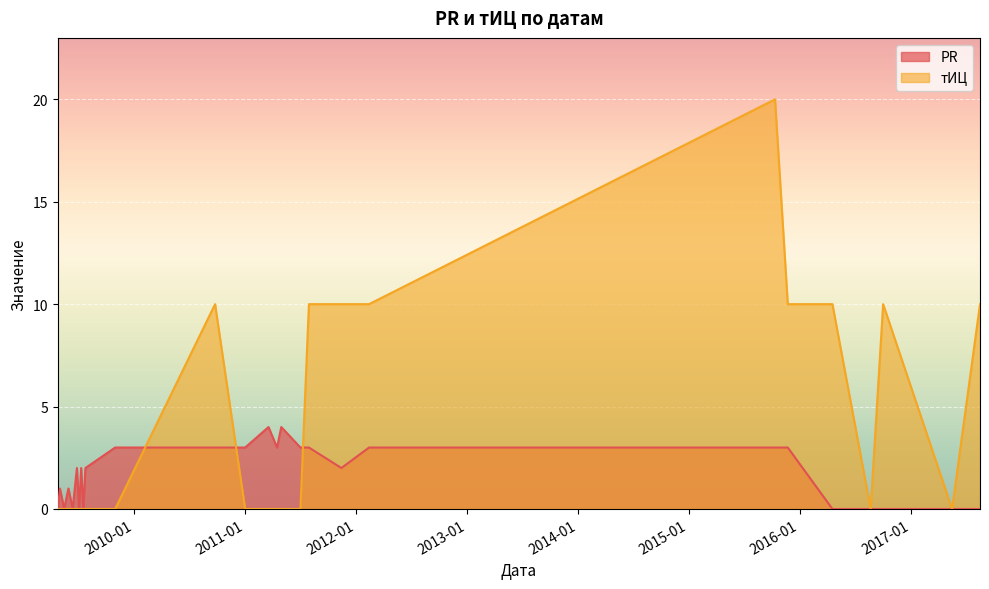

Is it true that тИЦ equals 0 at 2011-03-19?

True